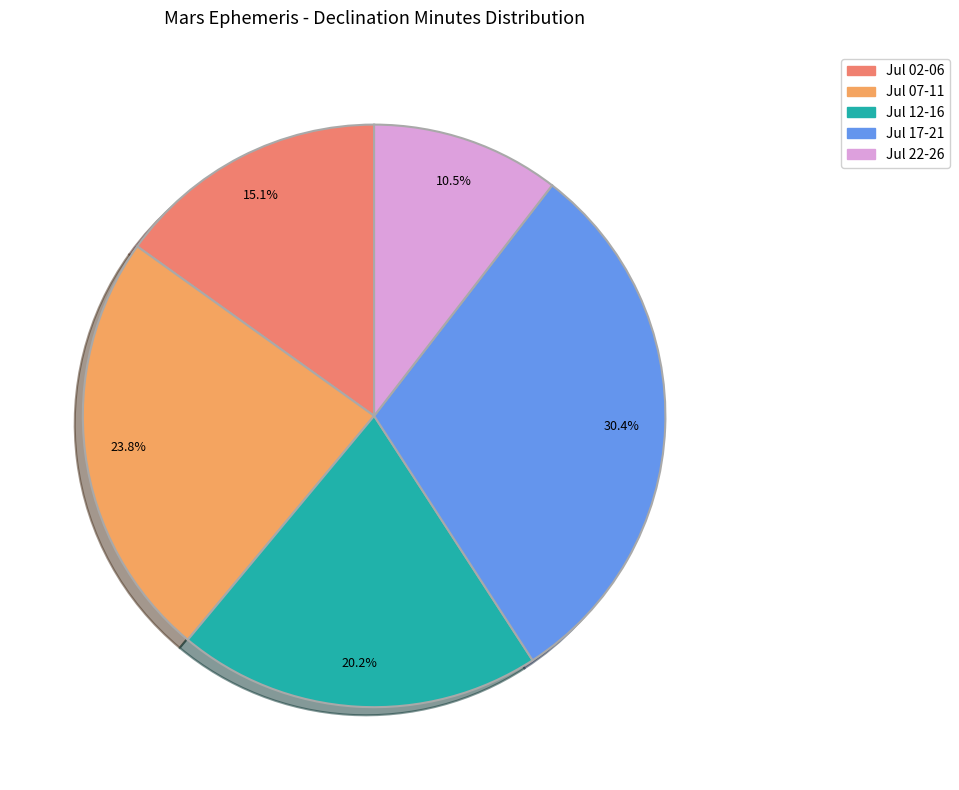

Count the number of slices in the pie.

5